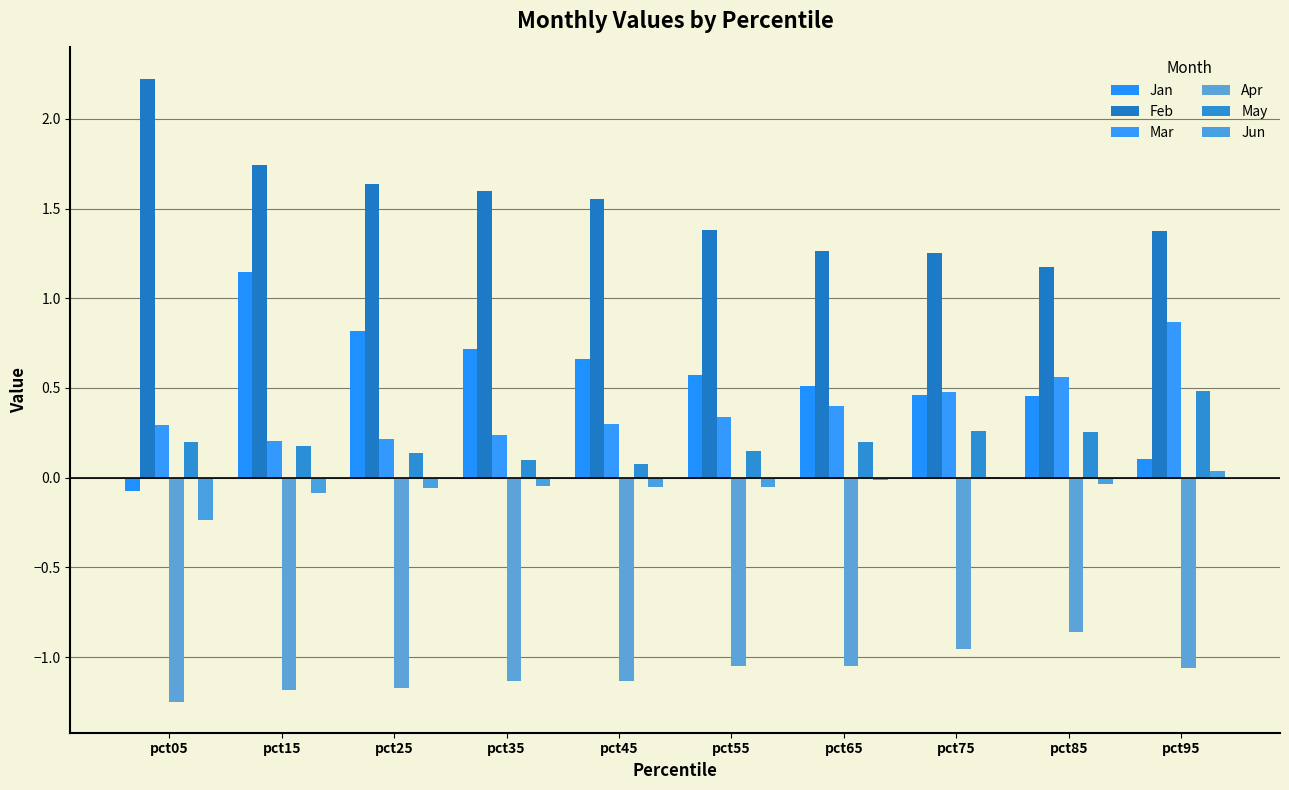

The Mar series shows 0.6 at pct85. True or false?

True